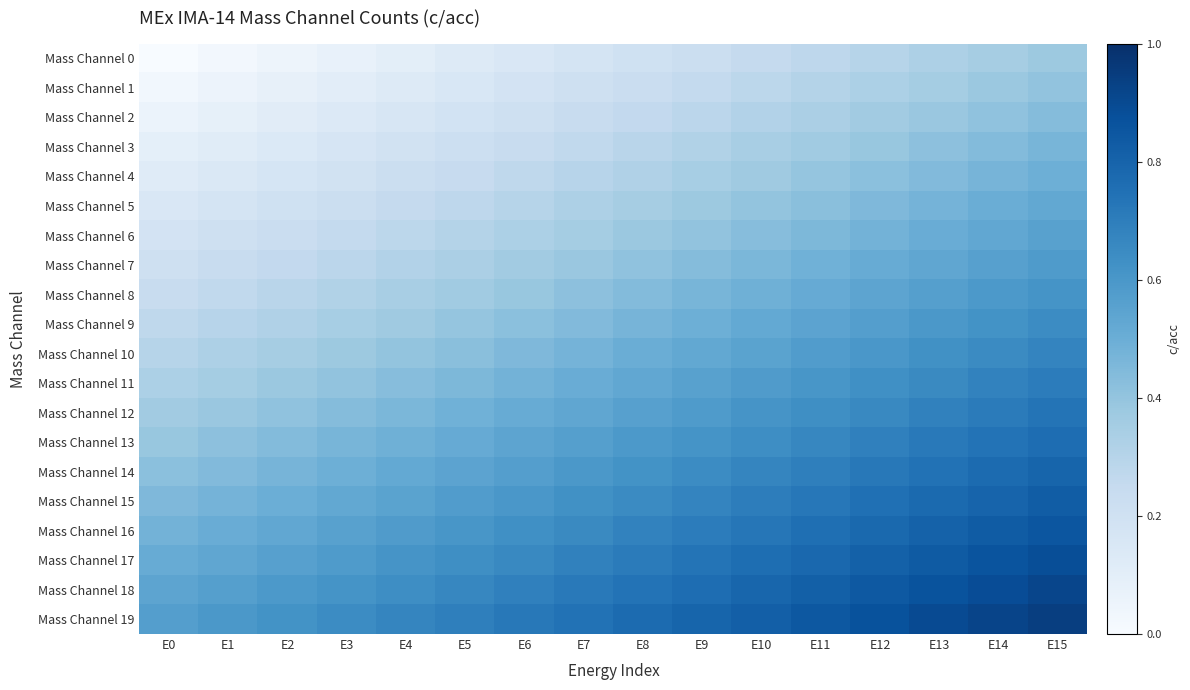

What is the total value across all series at E14?

12.7